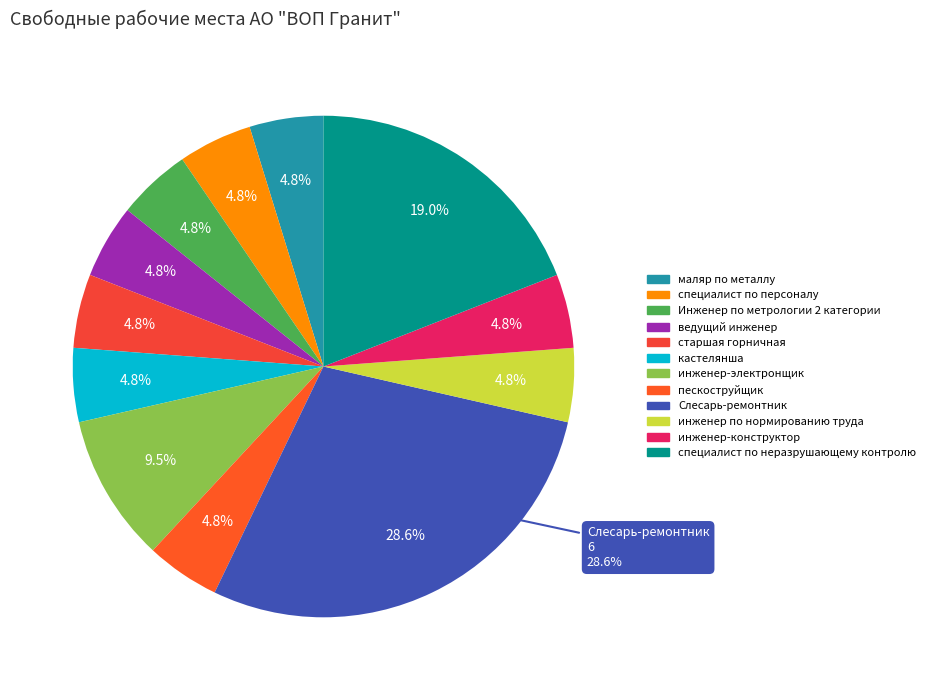

Rank the categories by value from lowest to highest.

маляр по металлу, специалист по персоналу, Инженер по метрологии 2 категории, ведущий инженер, старшая горничная, кастелянша, пескоструйщик, инженер по нормированию труда, инженер-конструктор, инженер-электронщик, специалист по неразрушающему контролю, Слесарь-ремонтник